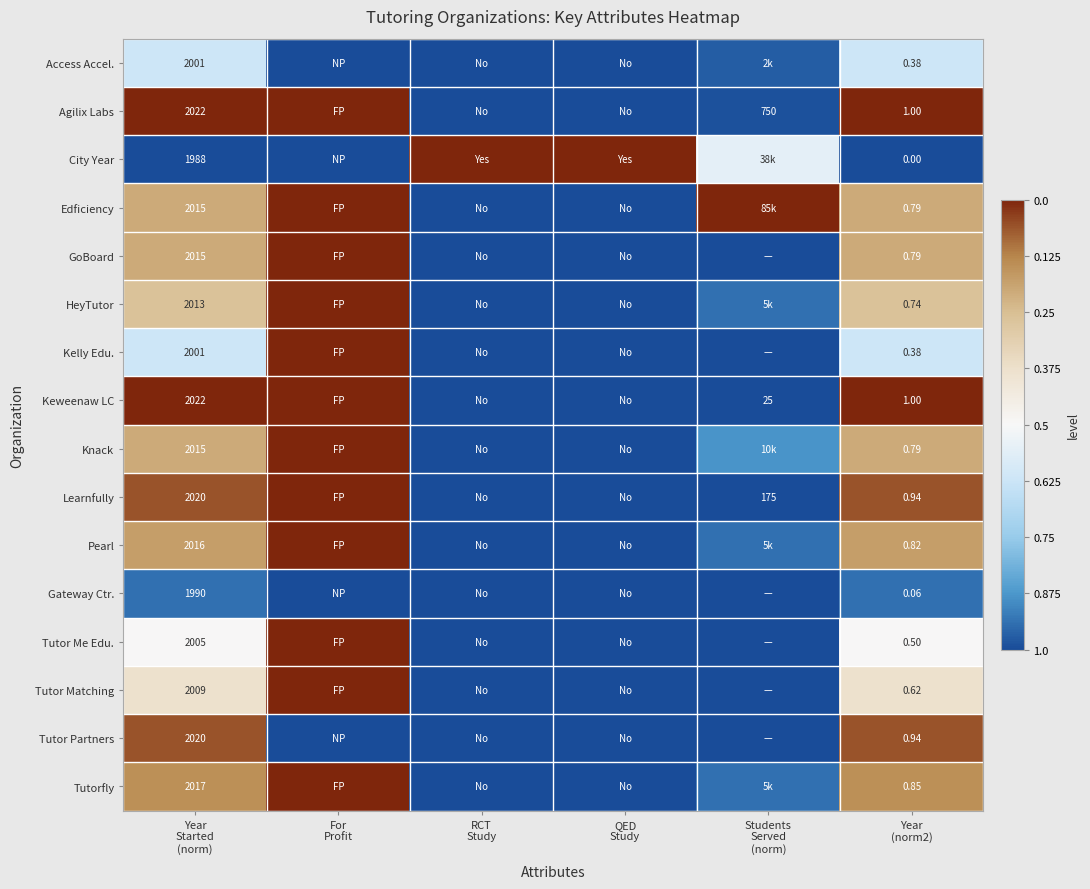

Is the value of Agilix Labs at Year (norm2) greater than the value of Tutorfly at RCT Study?

Yes